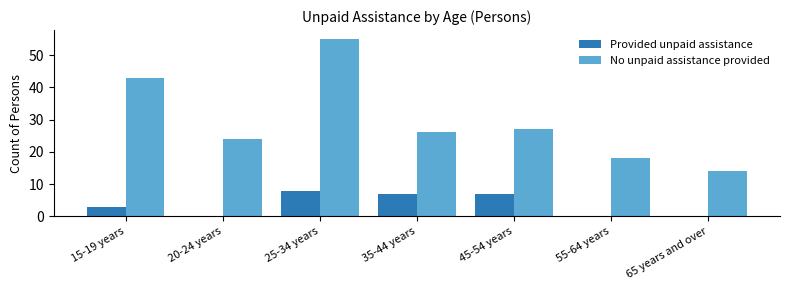

Reading left to right, extract all data points from this chart.

Provided unpaid assistance: 15-19 years=3	20-24 years=0	25-34 years=8	35-44 years=7	45-54 years=7	55-64 years=0	65 years and over=0
No unpaid assistance provided: 15-19 years=43	20-24 years=24	25-34 years=55	35-44 years=26	45-54 years=27	55-64 years=18	65 years and over=14